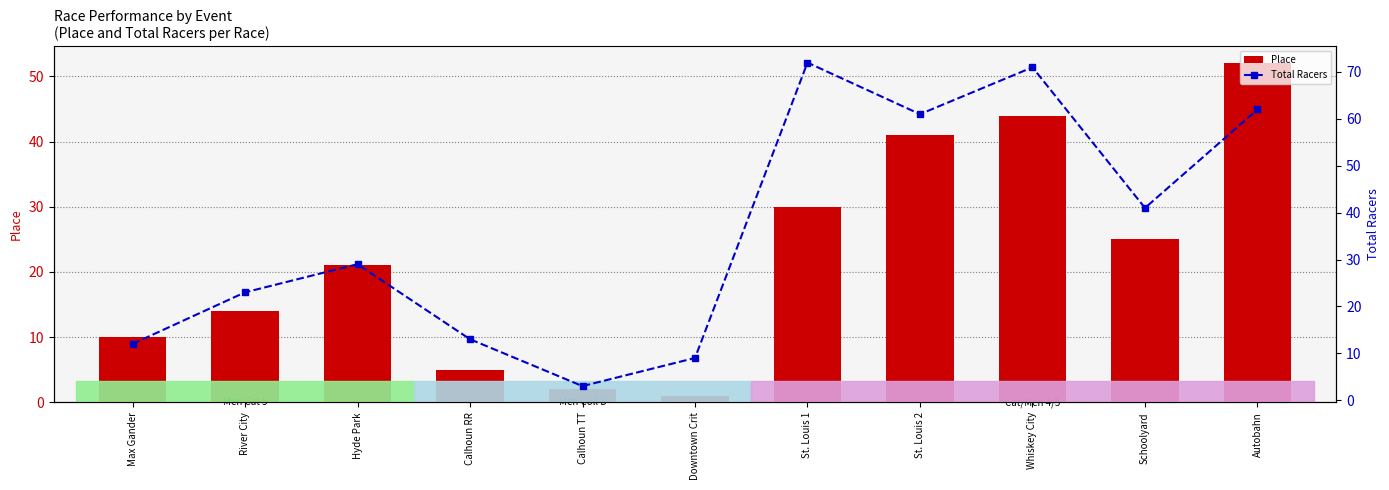

The Place series shows 2 at Calhoun TT. True or false?

True